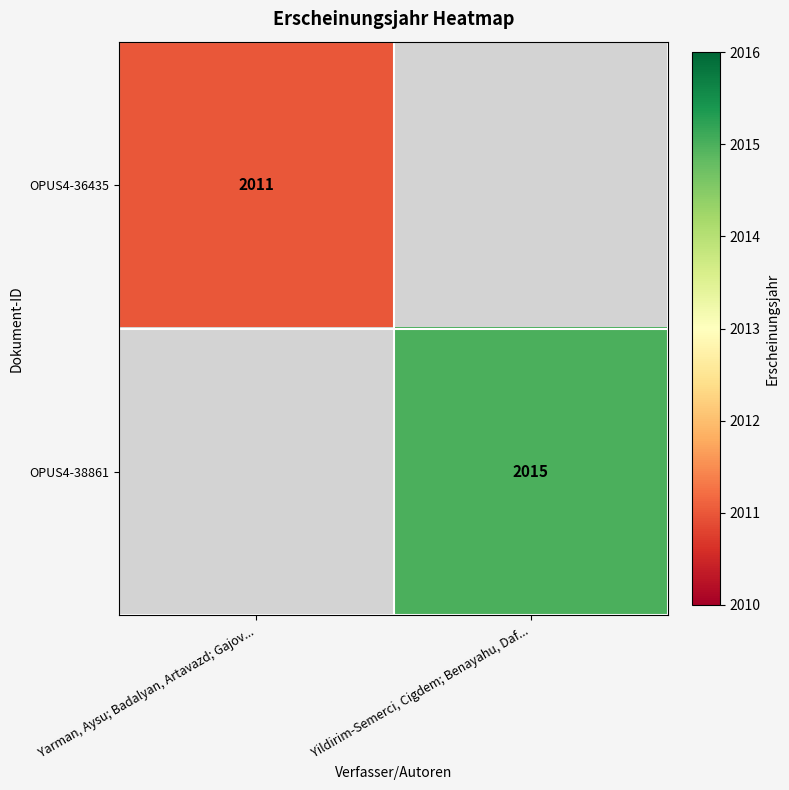

The OPUS4-38861 series shows 953 at Yildirim-Semerci, Cigdem; Benayahu, Daf.... True or false?

False